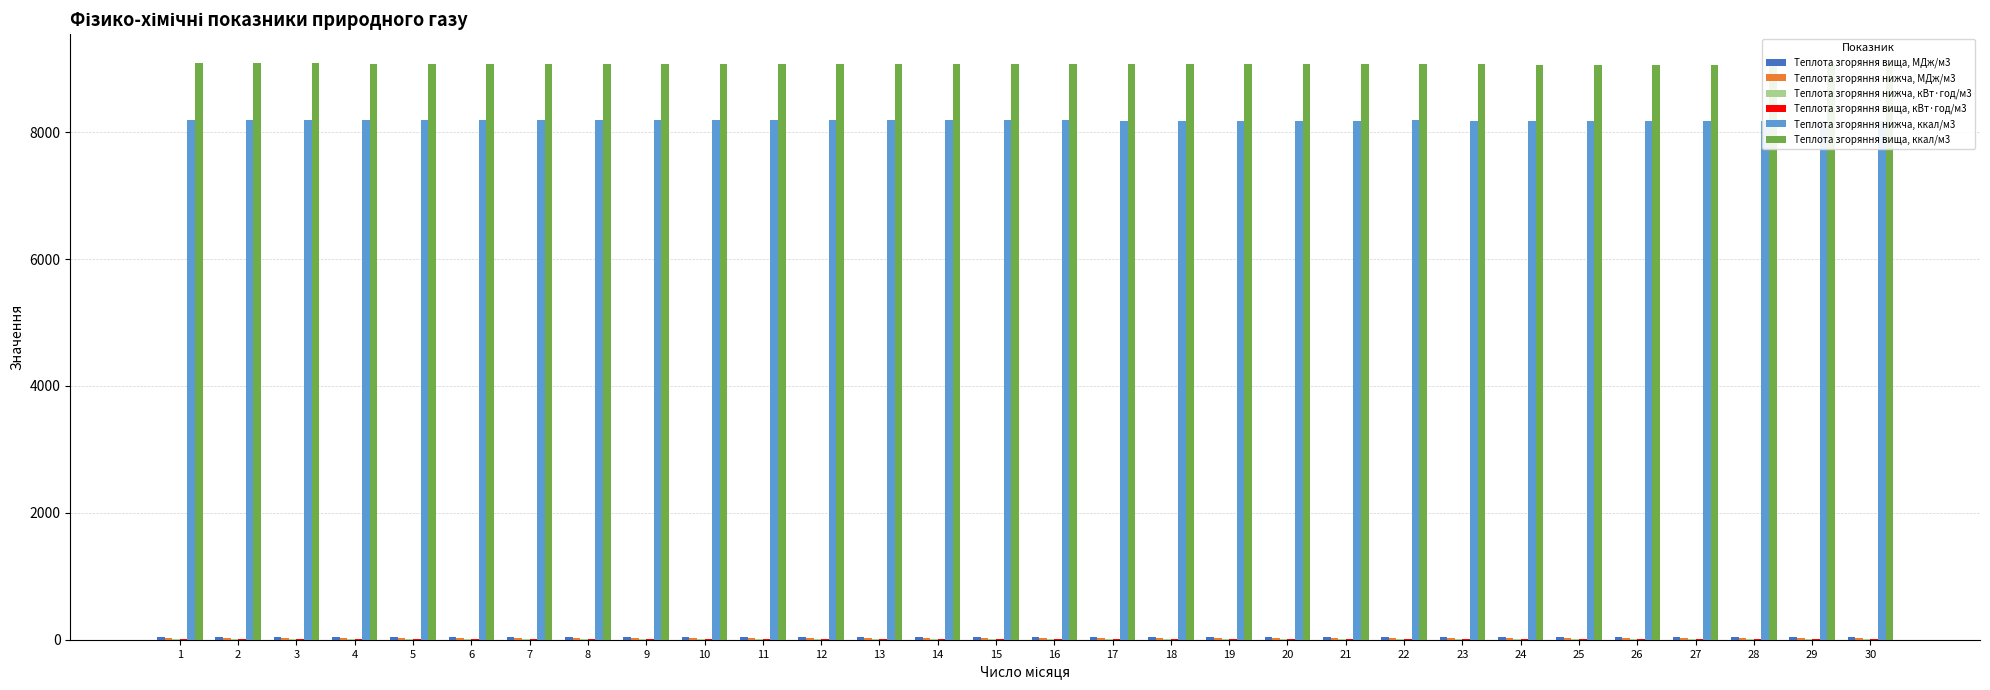

Which series has the largest total across all categories?

Теплота згоряння вища, ккал/м3